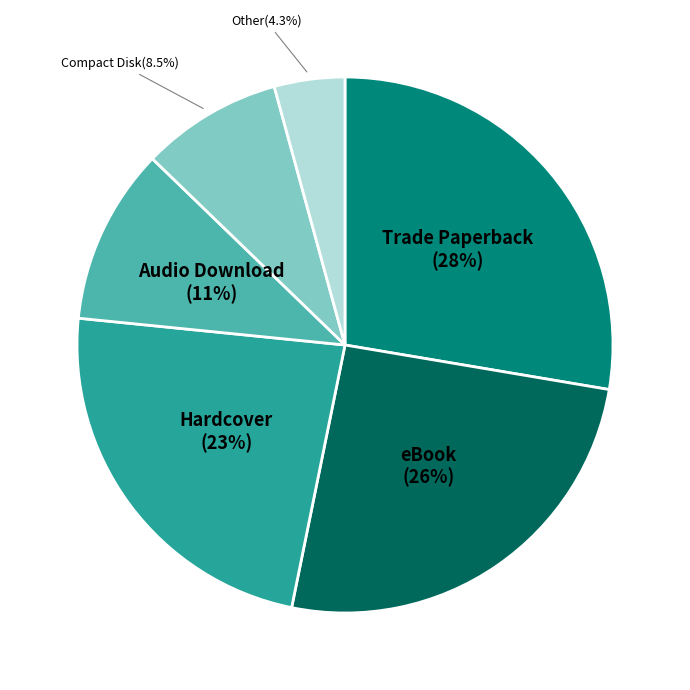

Is there any slice that represents more than half of the pie?

No